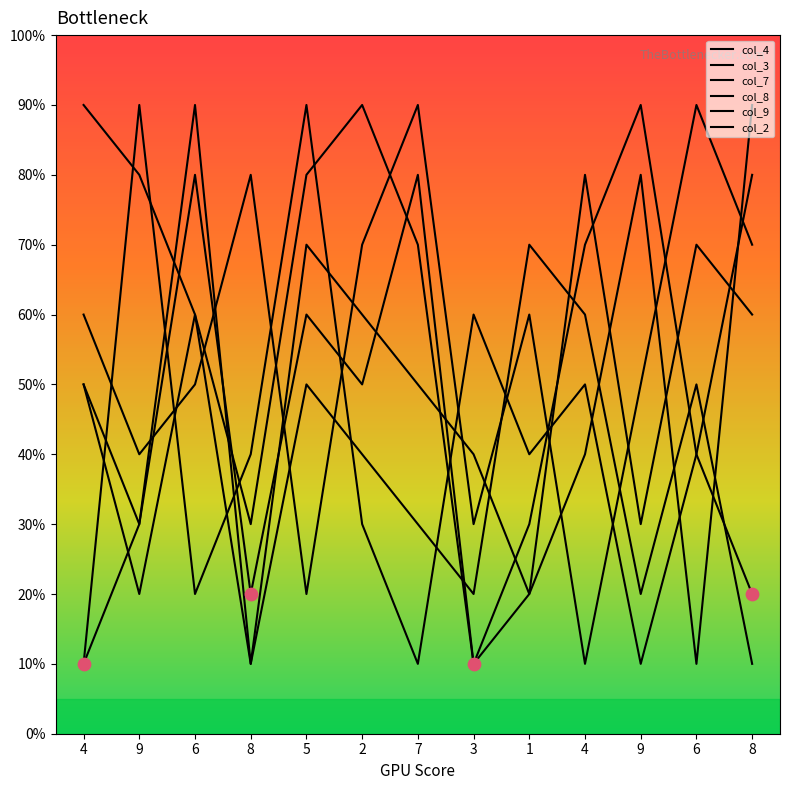

How many lines are shown in the chart?

6